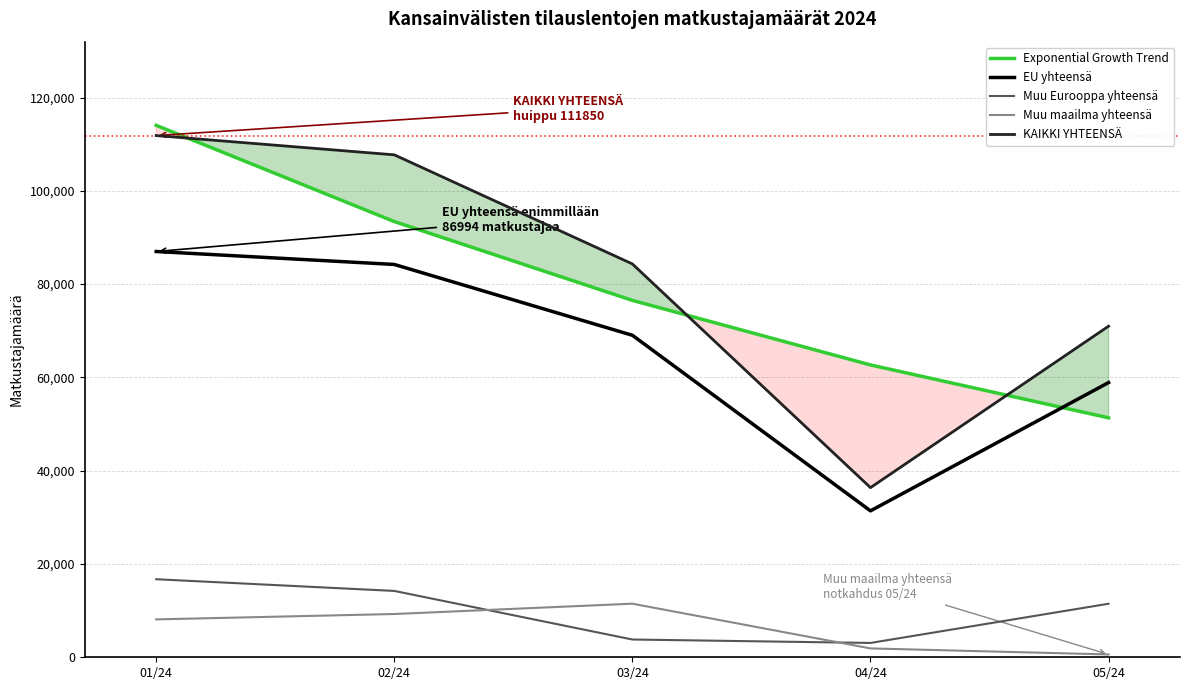

The Exponential Growth Trend series shows 38843.7 at 02/24. True or false?

False